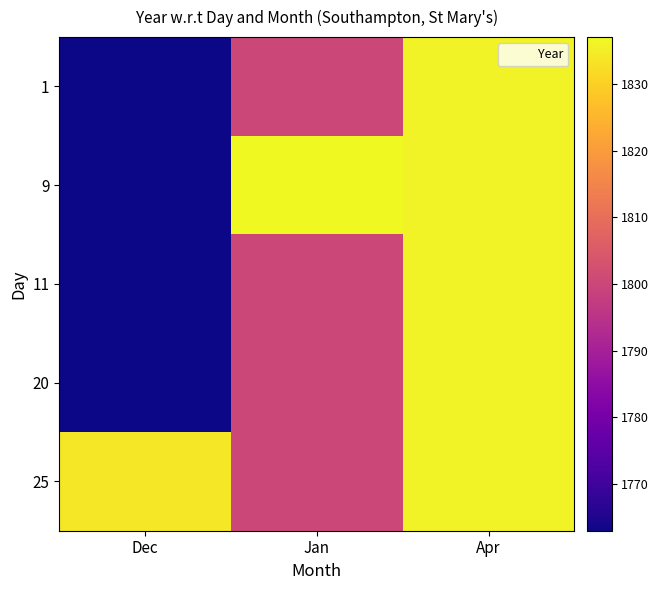

At how many categories does at least one series exceed 1777?

3